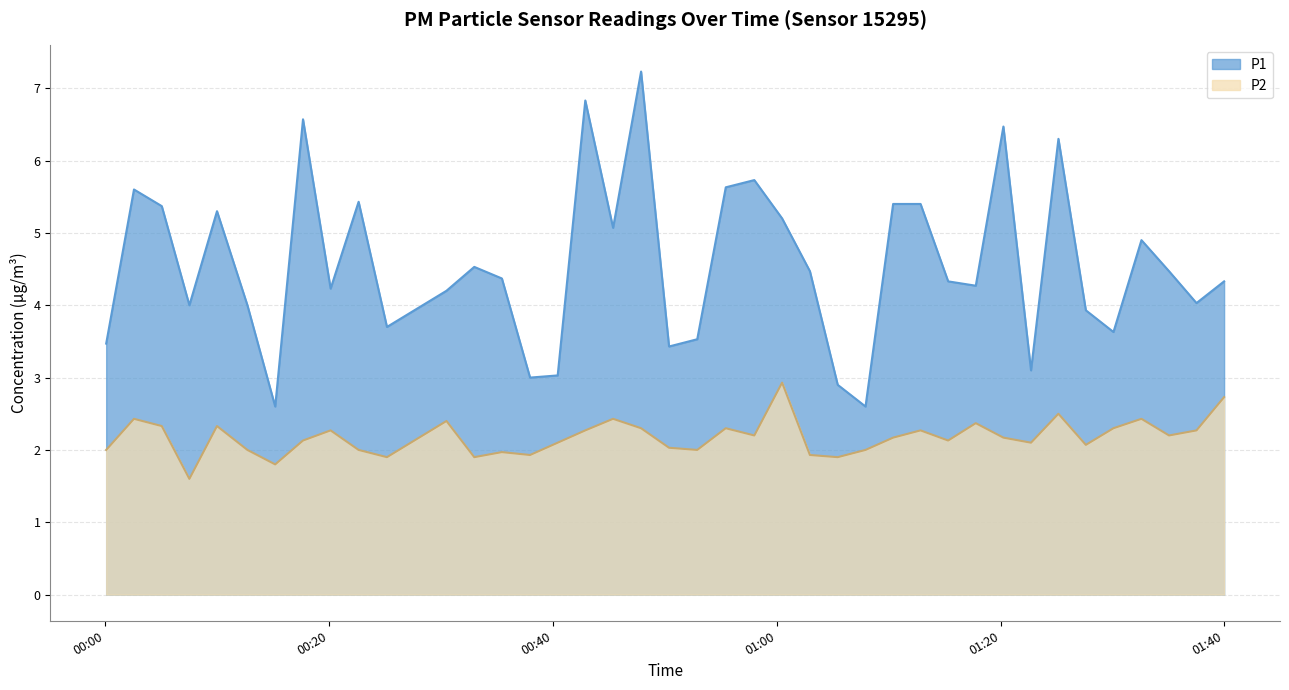

Which series has the widest spread of values?

P1